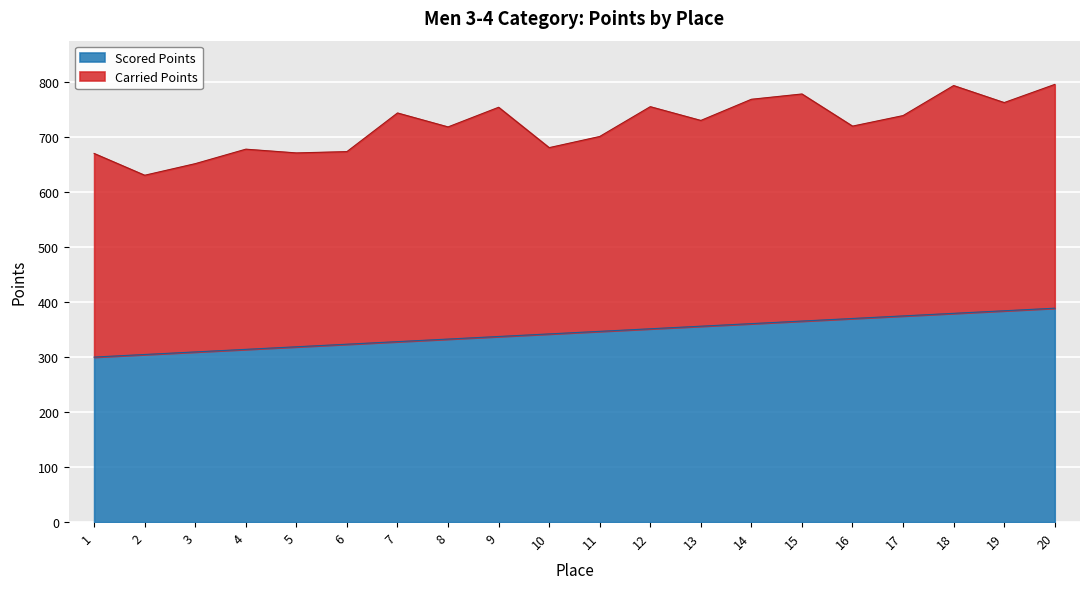

Does the chart display data point markers on the line(s)?

No